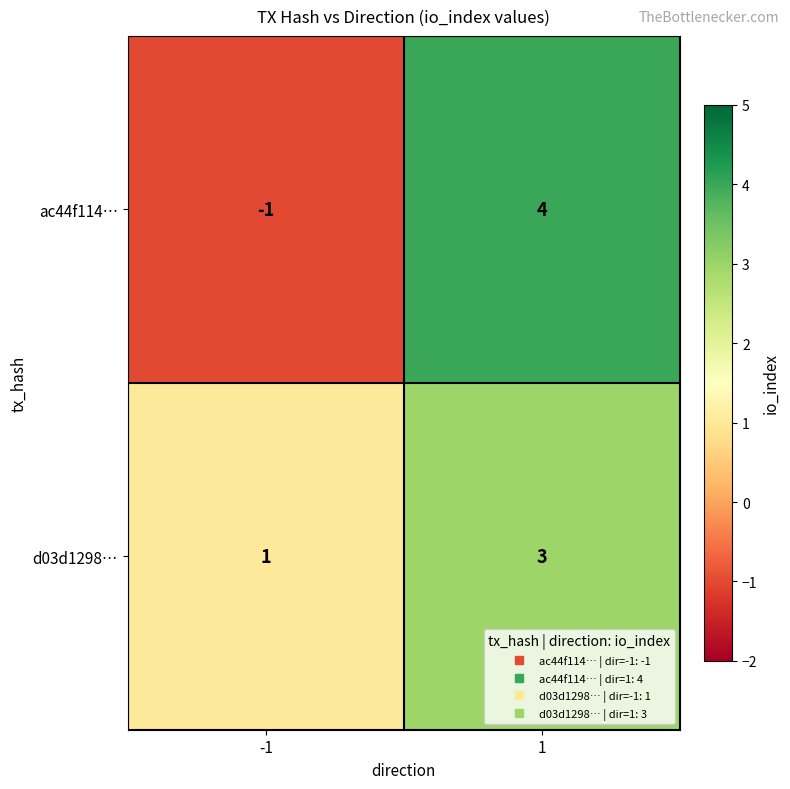

Reading left to right, transcribe all the data shown in this chart.

ac44f114…: -1	4
d03d1298…: 1	3